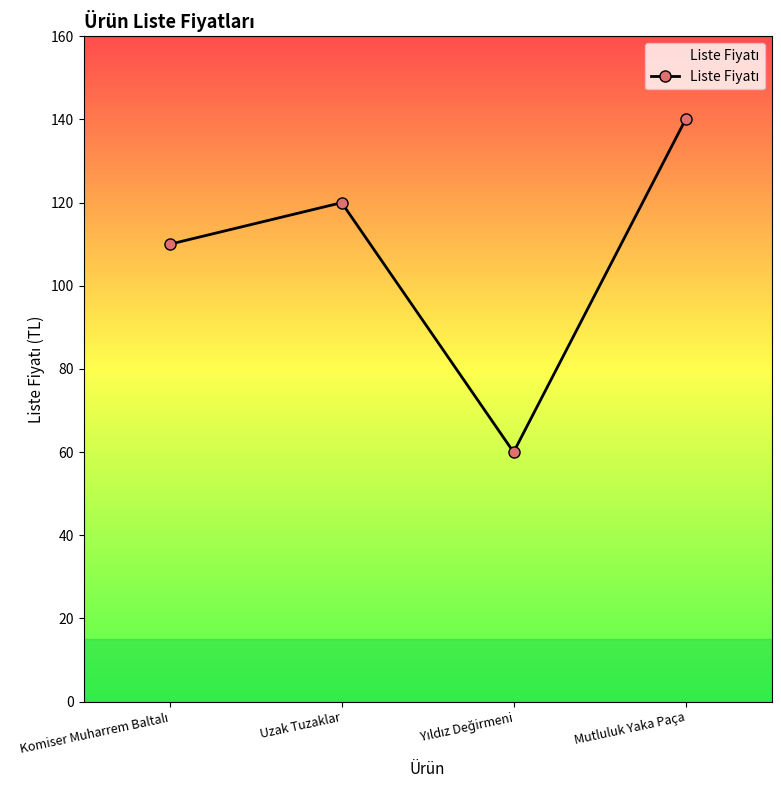

What is the difference between the values at Komiser Muharrem Baltalı and Uzak Tuzaklar?

10